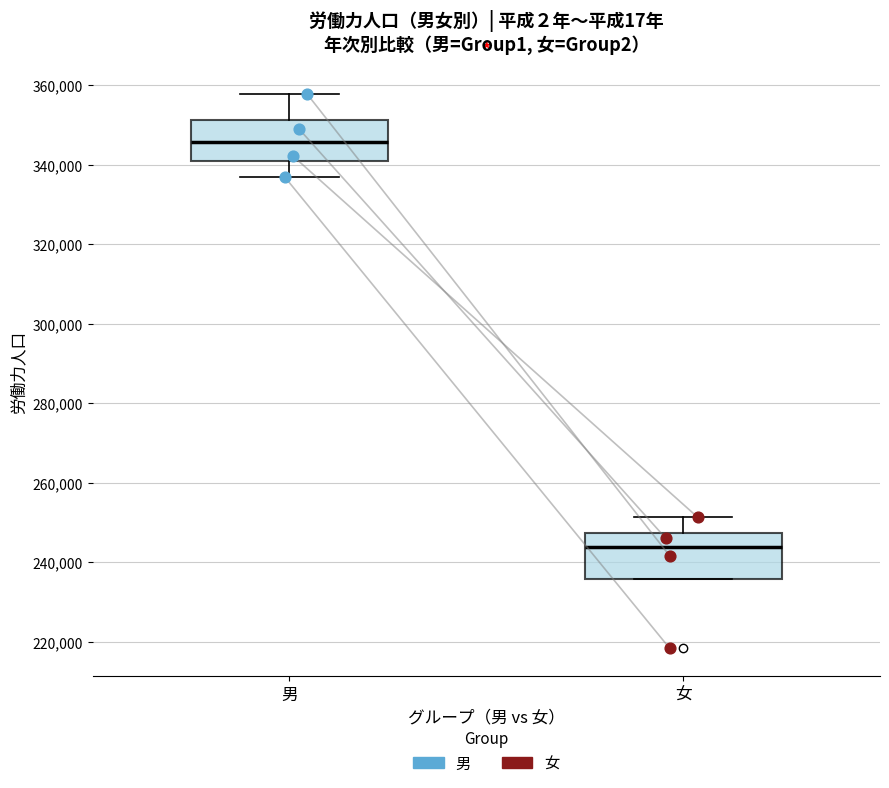

Which box has the lowest median line?

女